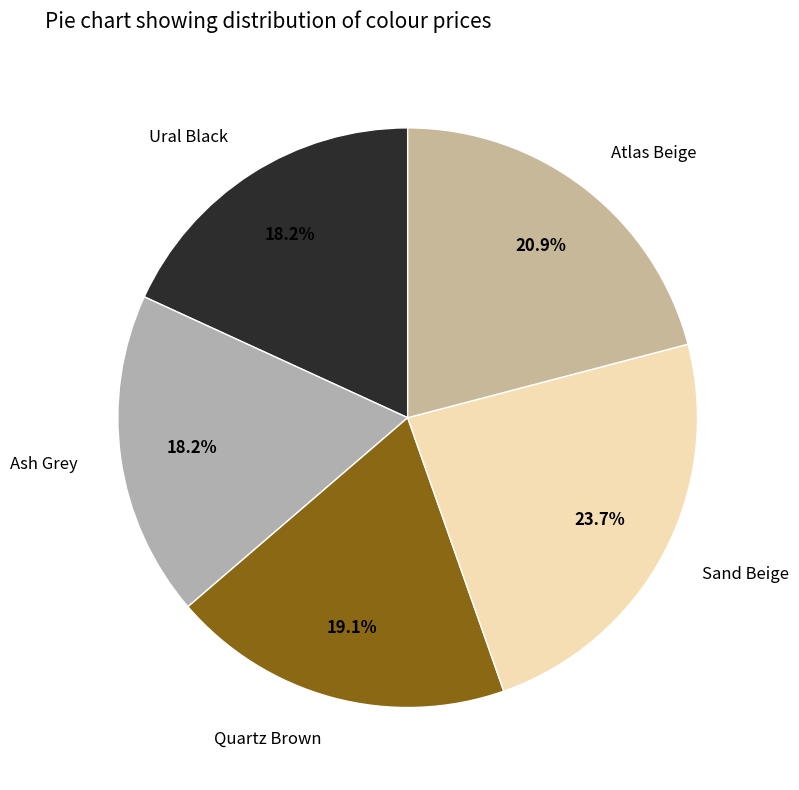

What is the ratio of the value at Atlas Beige to the value at Quartz Brown?

1.1